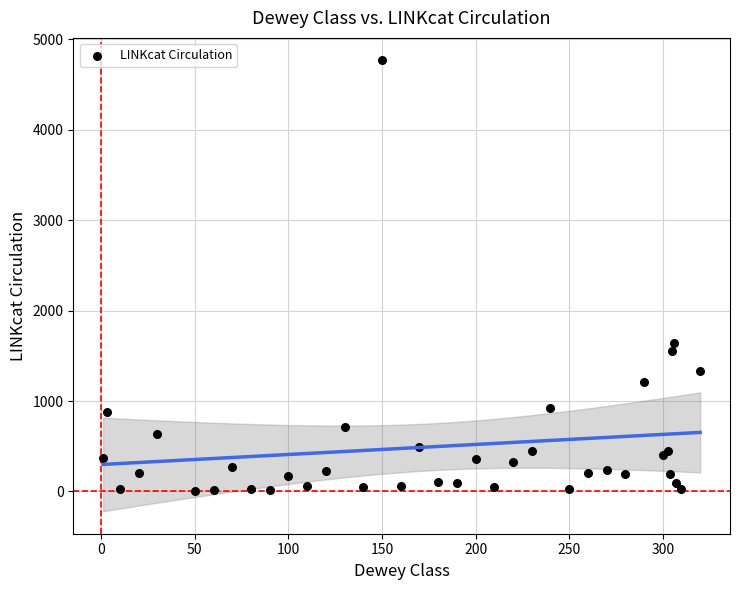

What Y value in the scatter plot is closest to 2387?

1638